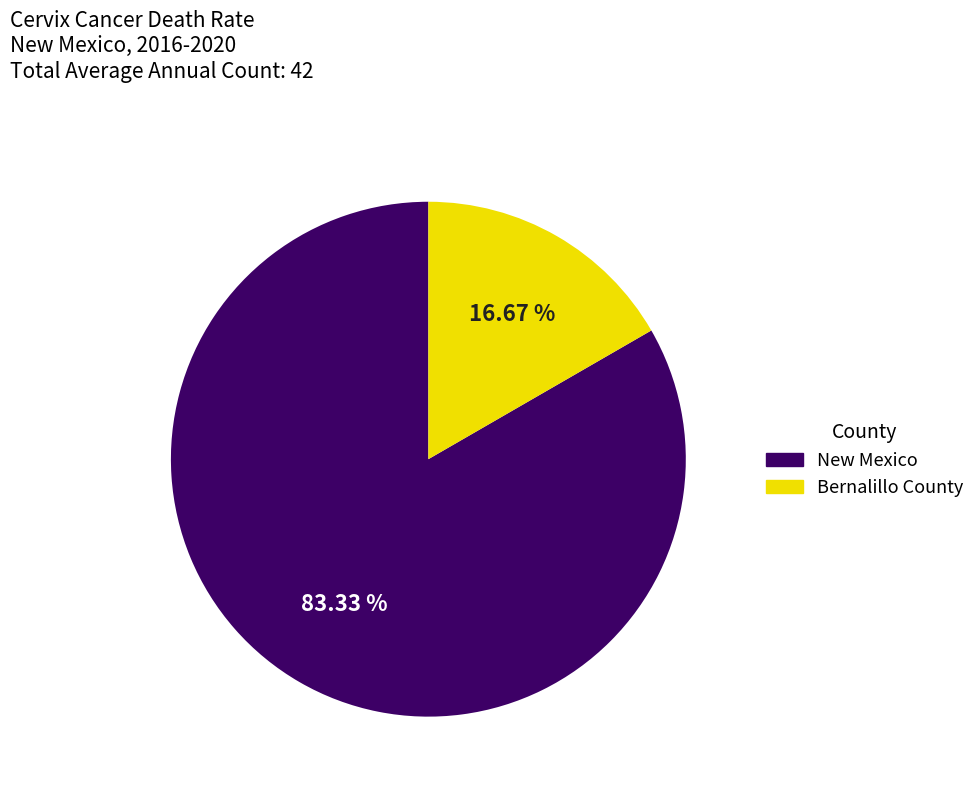

Rank the categories by value from highest to lowest.

New Mexico, Bernalillo County